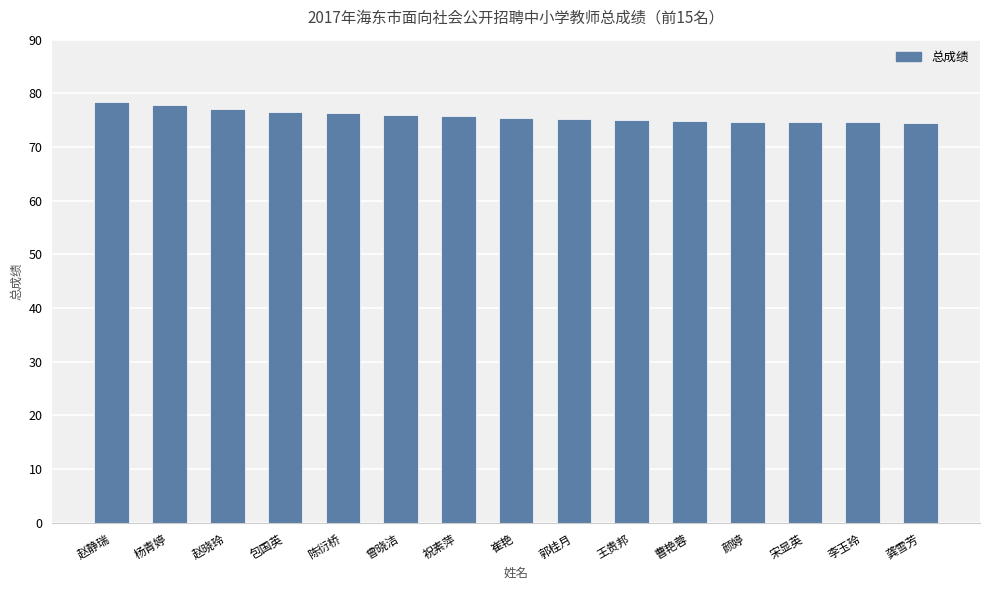

What is the sum of all values?

1137.2